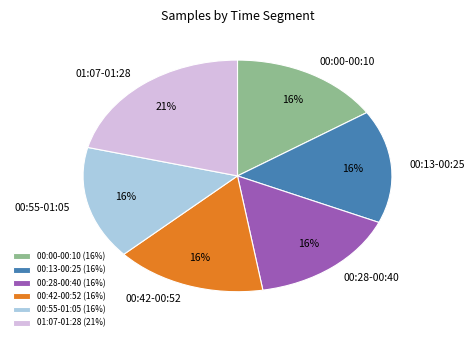

Between 01:07-01:28 and 00:13-00:25, which is larger?

01:07-01:28